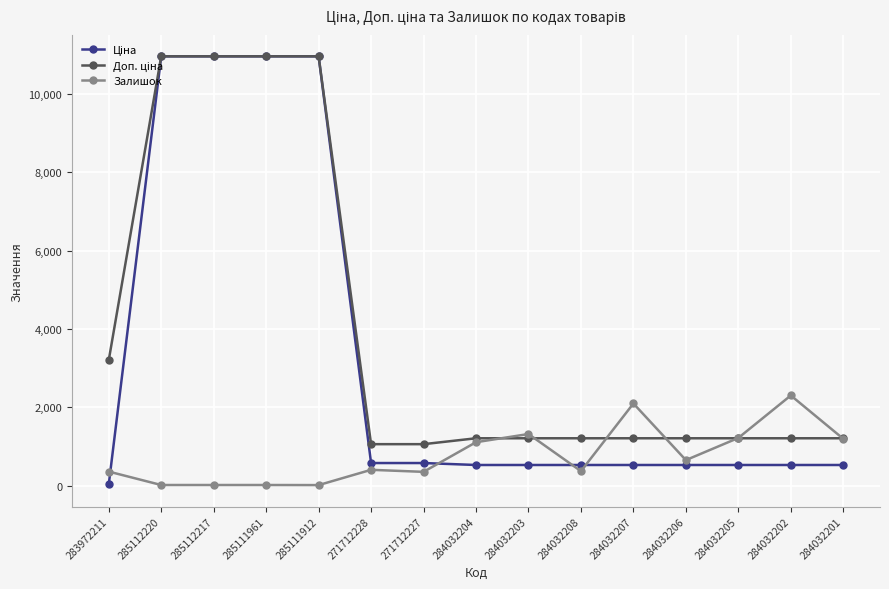

Count the number of categories in the chart.

15